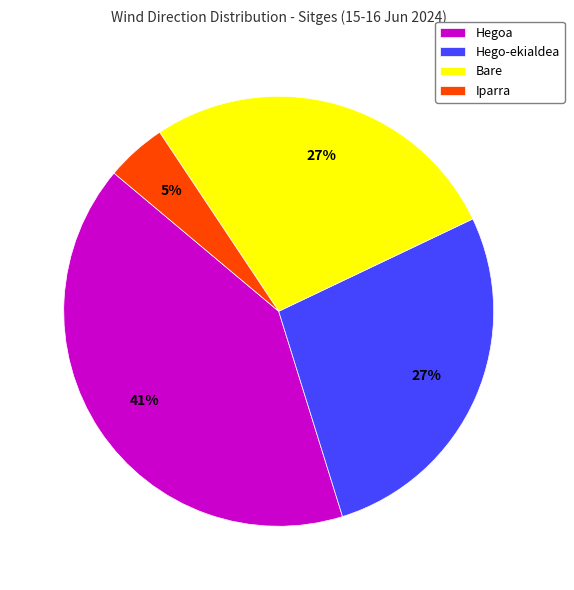

To the nearest percent, what is the difference between the largest and smallest slice percentages?

36%